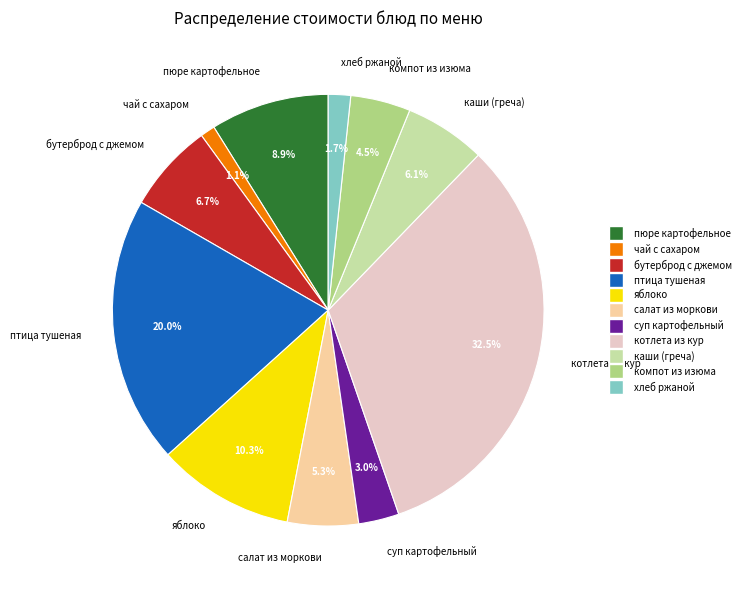

Do птица тушеная and яблоко together represent more than half of the pie?

No